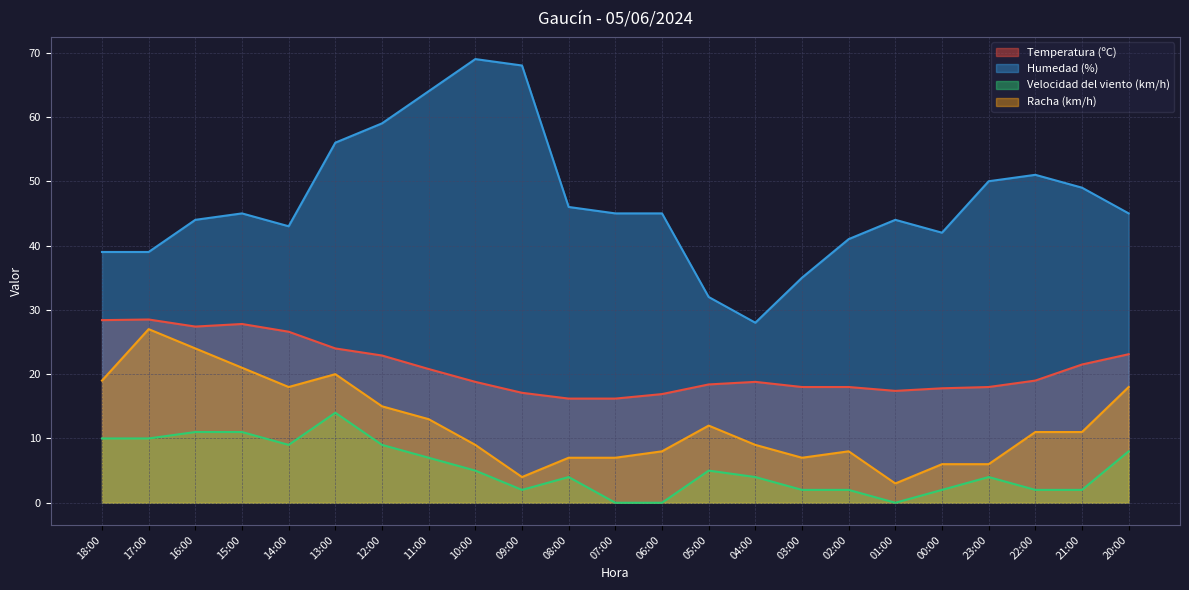

True or false: Velocidad del viento (km/h) and Humedad (%) cross at least once.

False